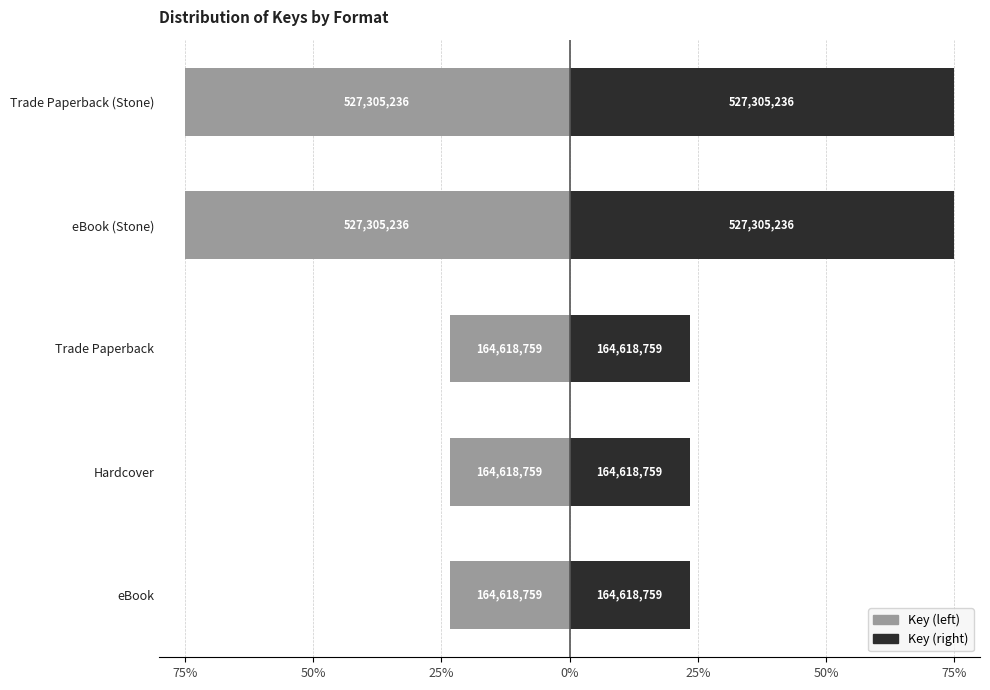

Does the chart contain stacked bars?

No